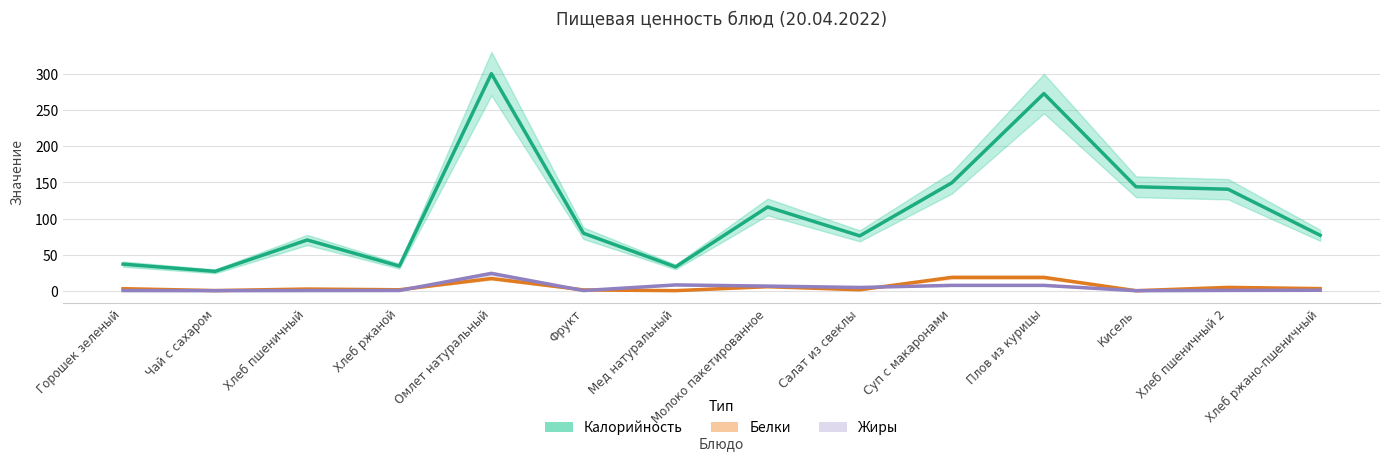

How many lines are shown in the chart?

3